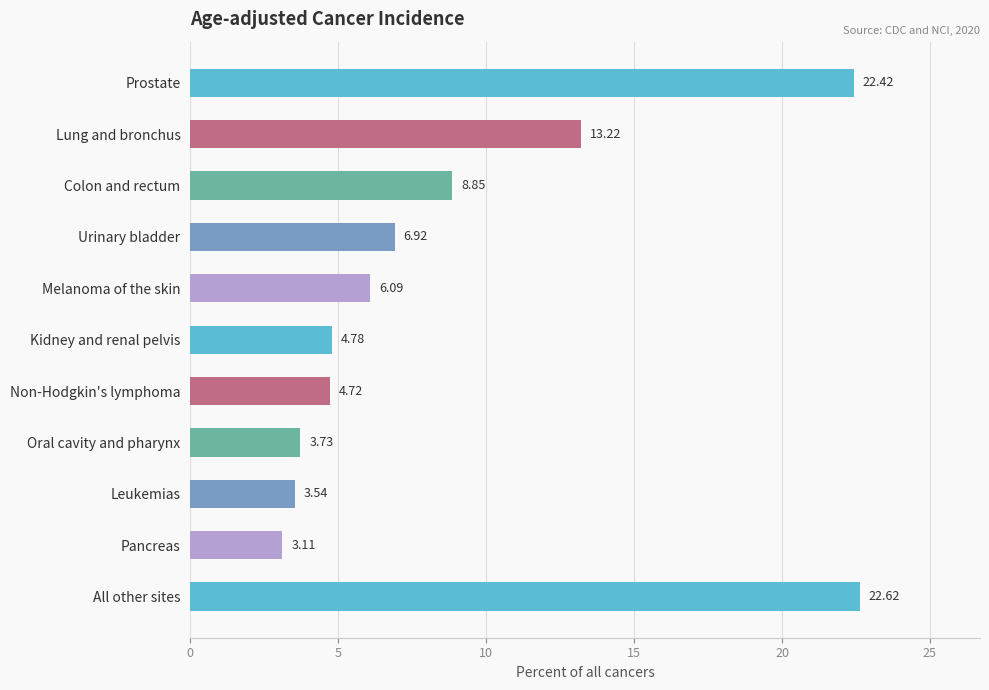

What is the smallest value displayed?

3.1